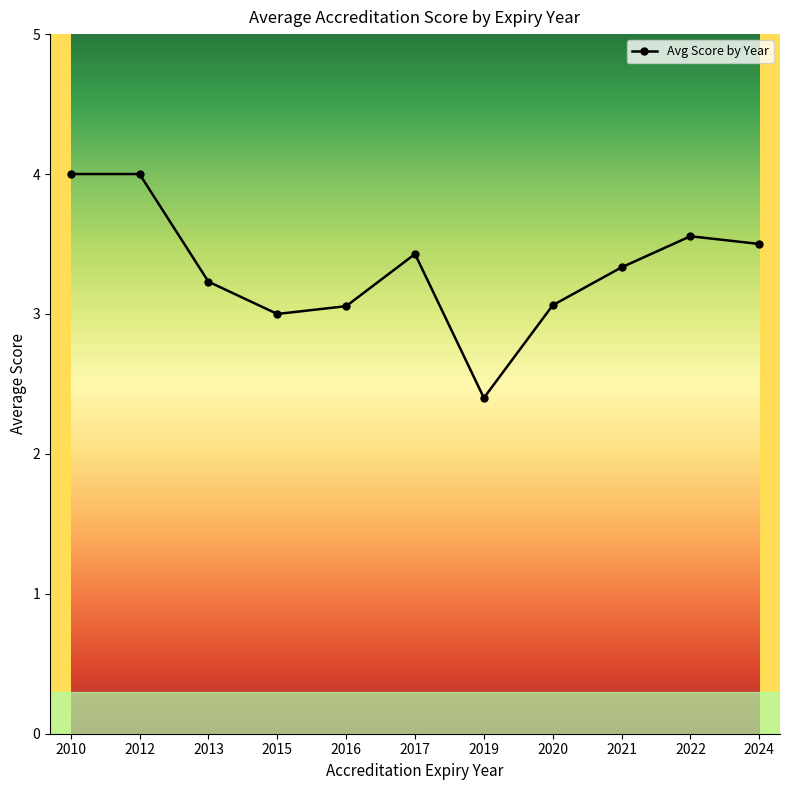

What is the difference between the values at 2024 and 2015?

0.5